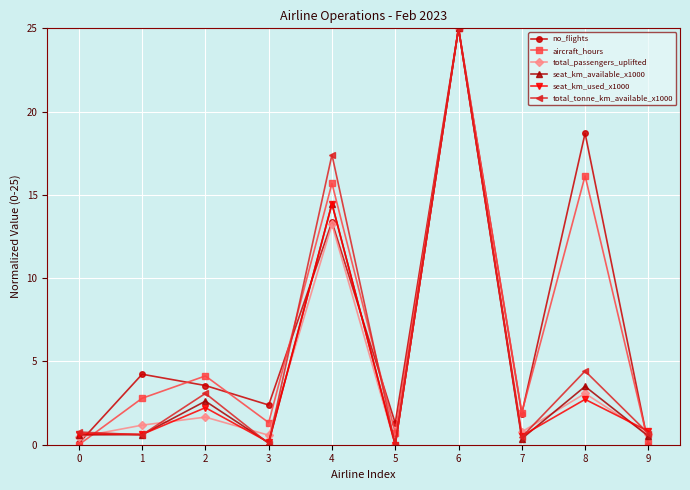

What is the difference between the seat_km_available_x1000 values at 0 and 3?

0.5